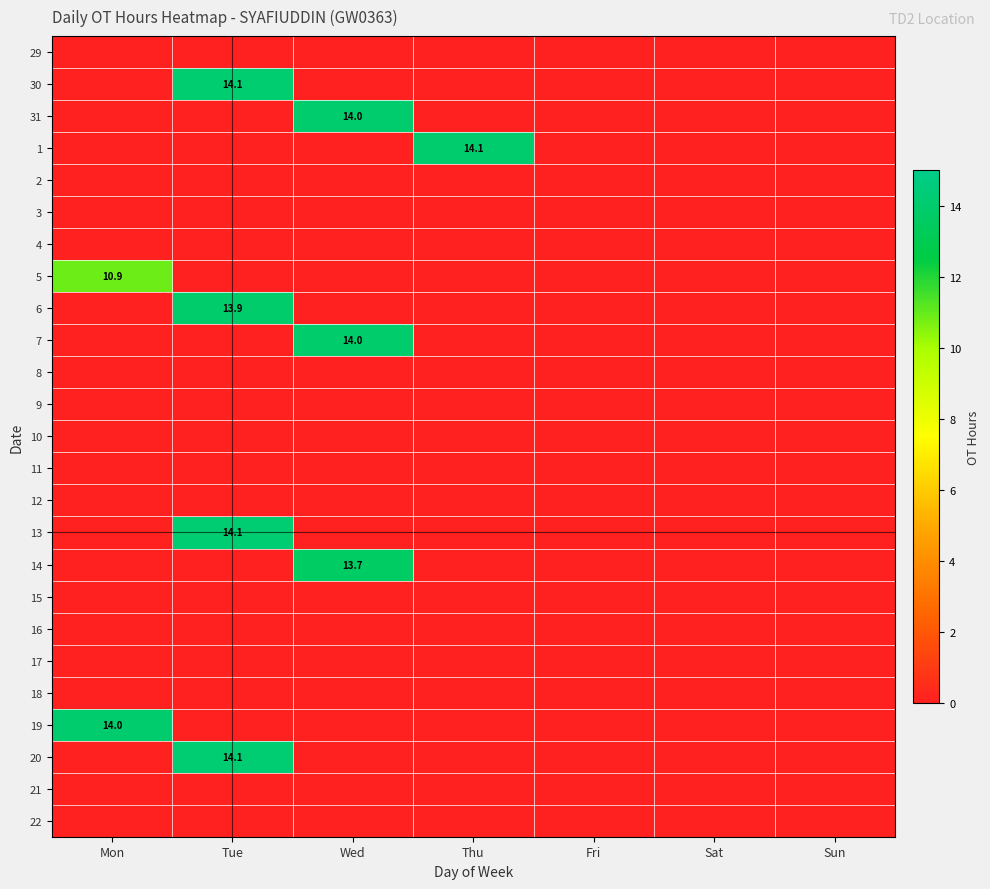

The 7 series shows 14.0 at Wed. True or false?

True